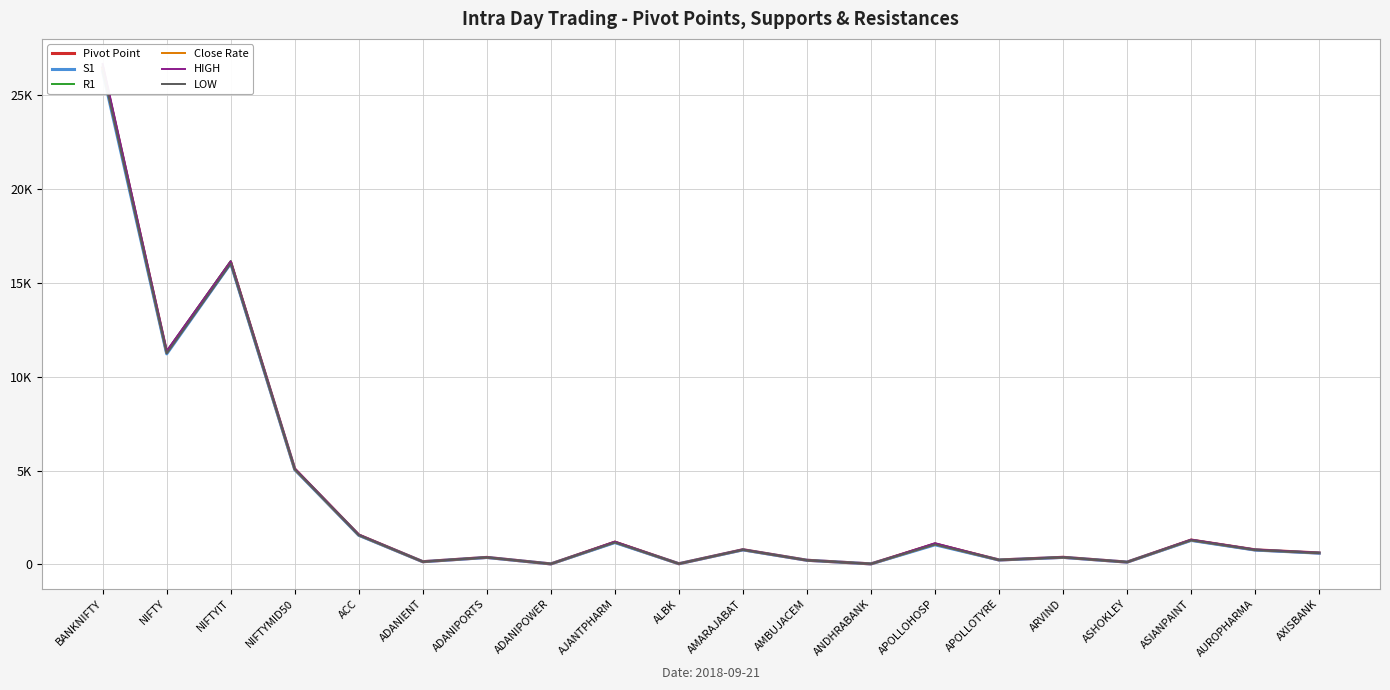

In Pivot Point, how many points are higher than both neighbors (excluding endpoints)?

7